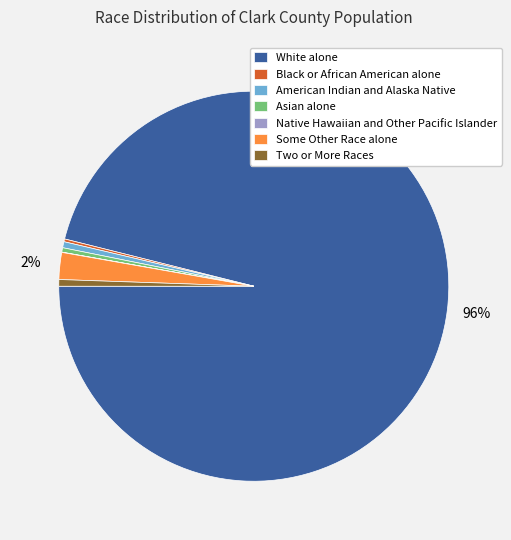

Is there any slice that represents more than half of the pie?

Yes